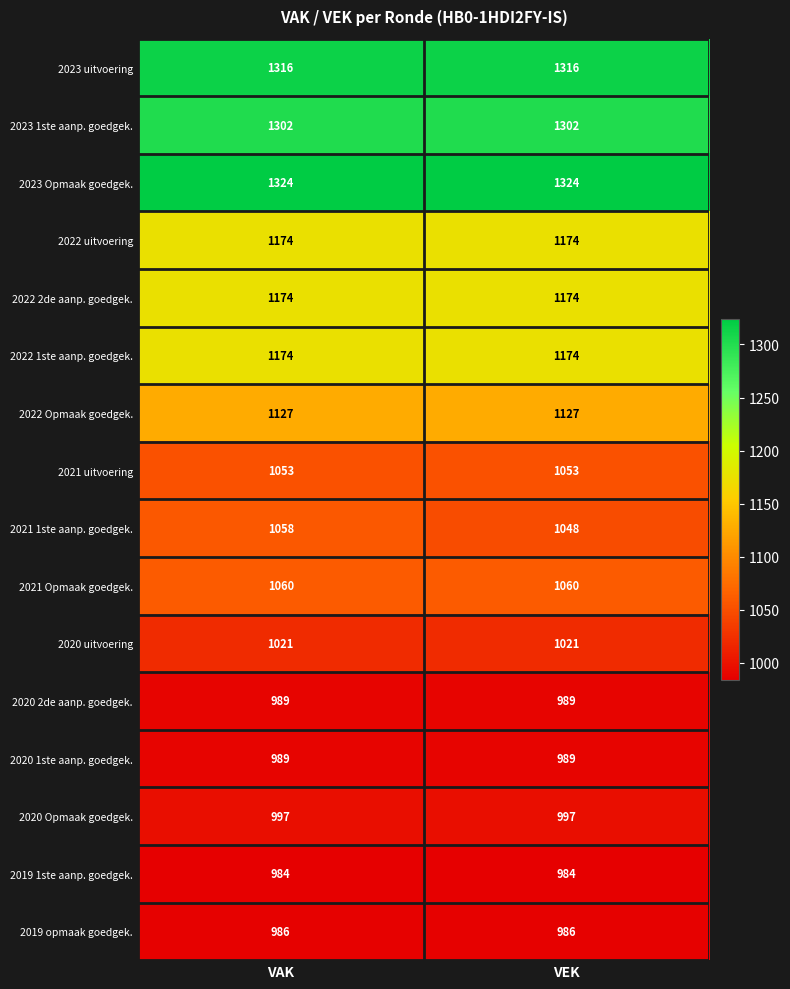

At which category is the sum across all series the highest?

VAK